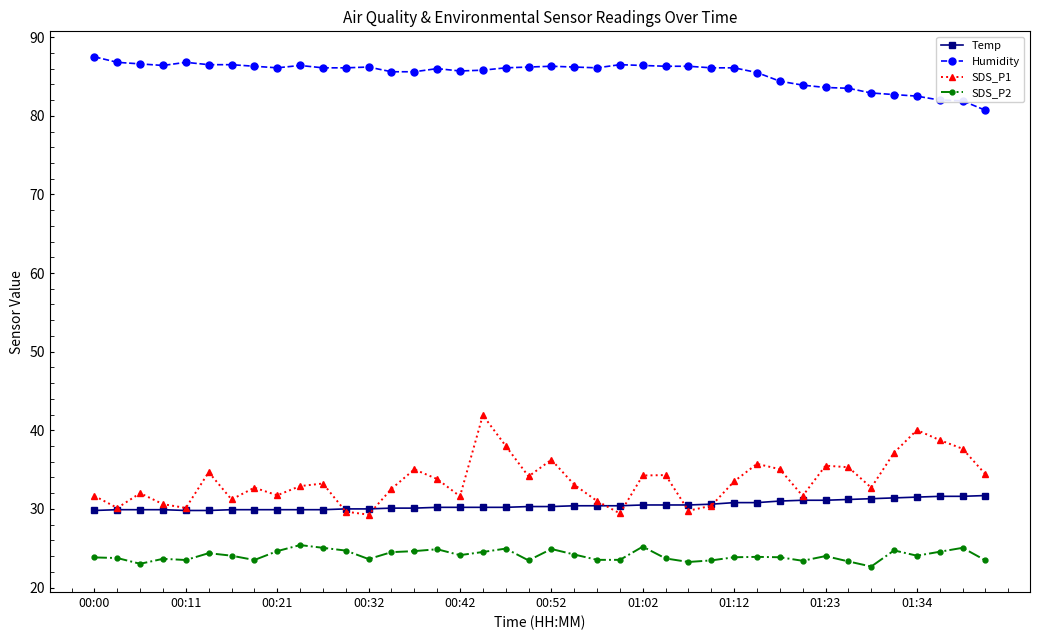

True or false: Humidity has more than 0 points higher than both neighbors.

True